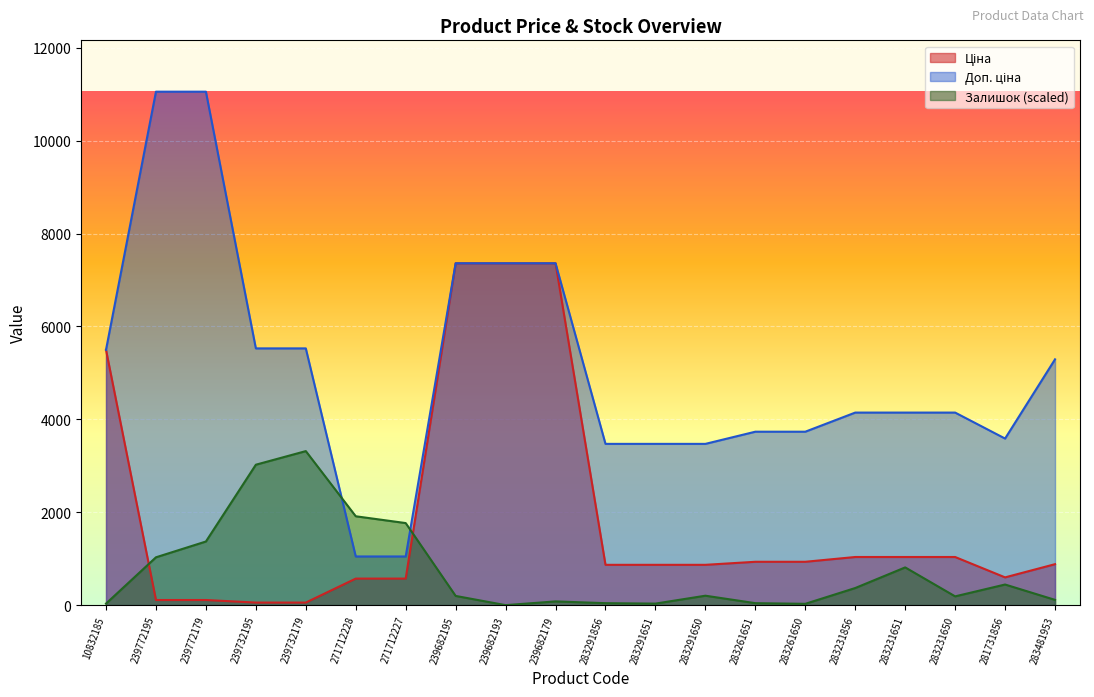

How many data points in Залишок are less than 203?

10